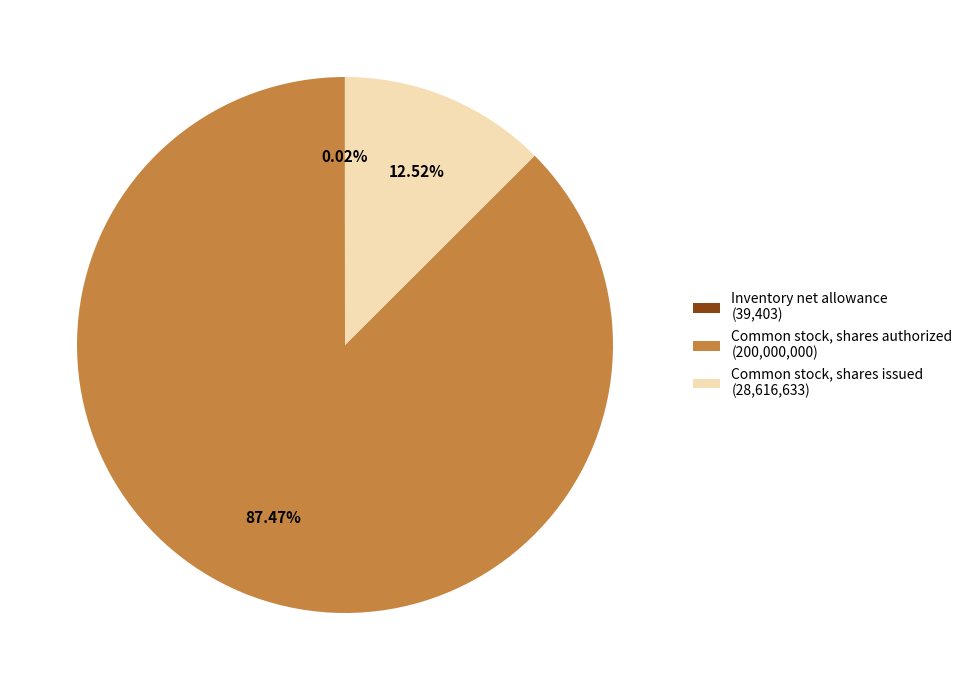

Does Common stock, shares authorized (200,000,000) represent more than half of the total?

Yes